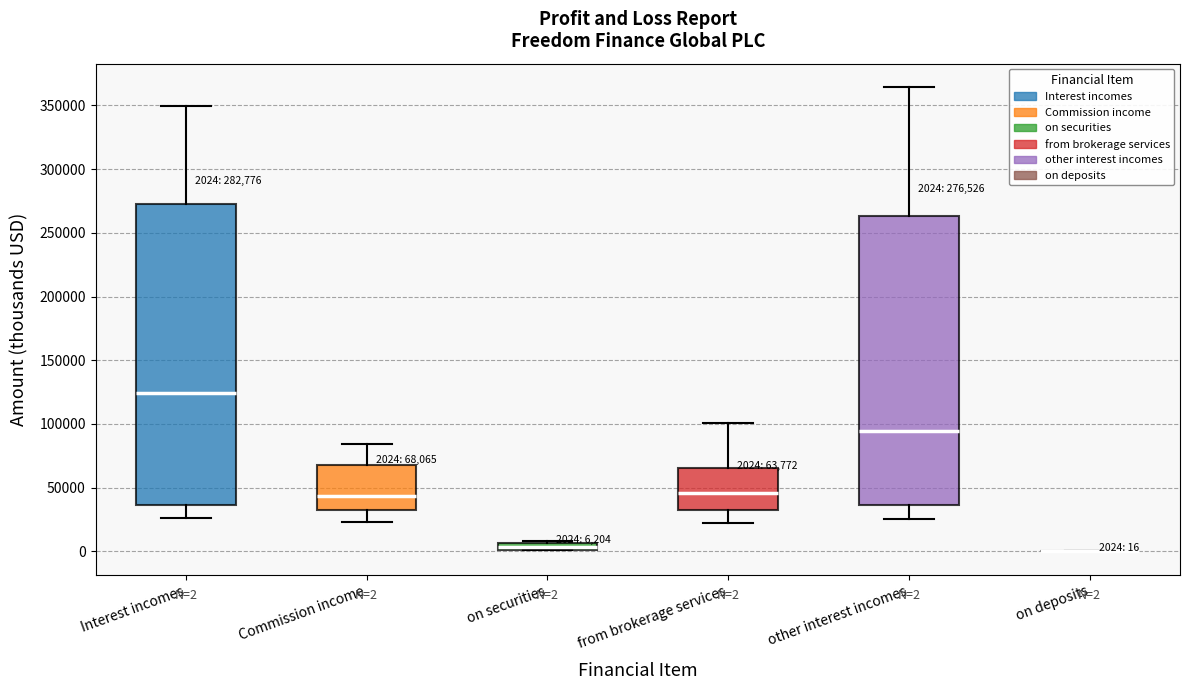

Comparing the boxes themselves (not the whiskers), which one is the tallest?

Interest incomes